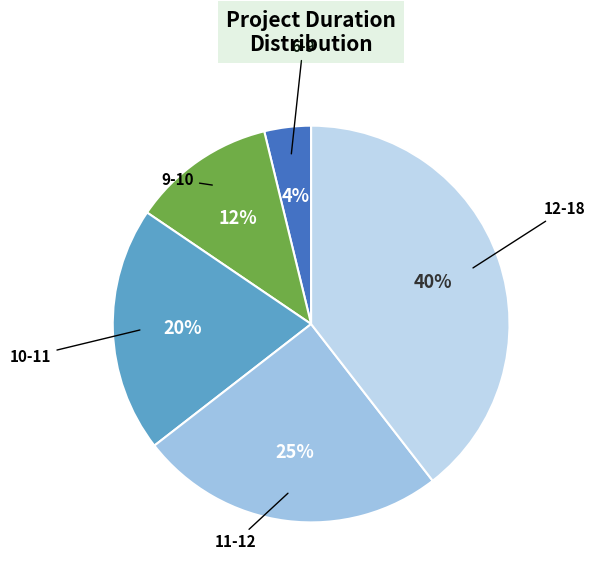

How many segments does this pie chart have?

5